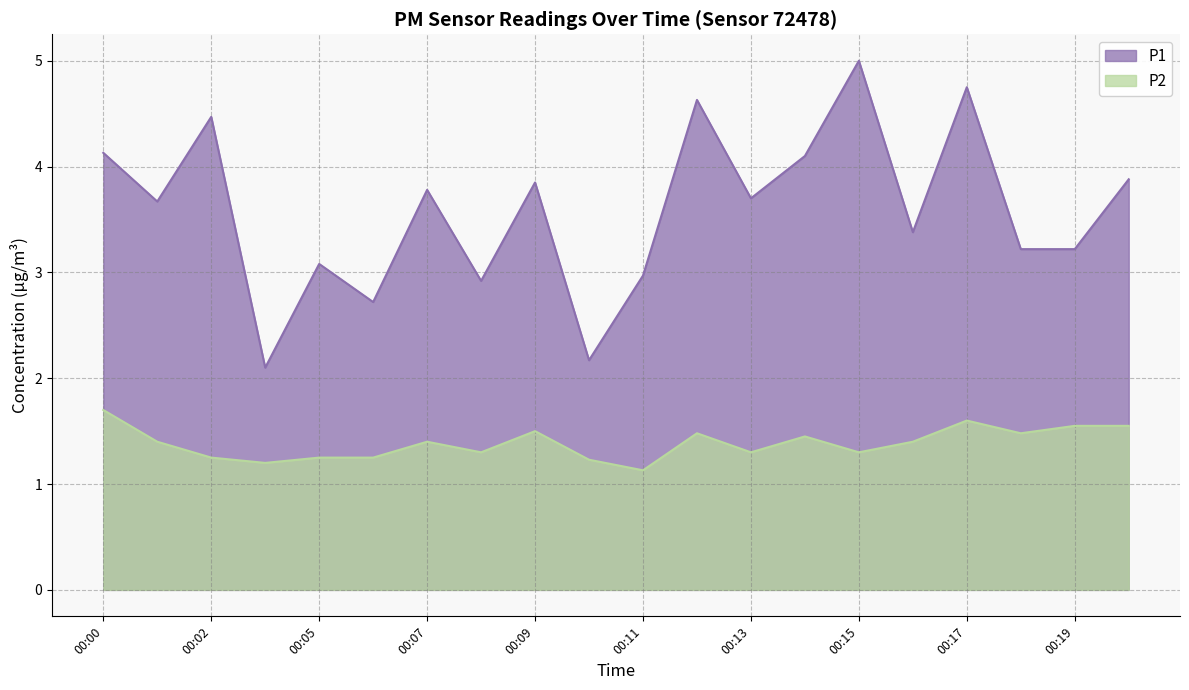

True or false: P1 and P2 cross at least once.

False